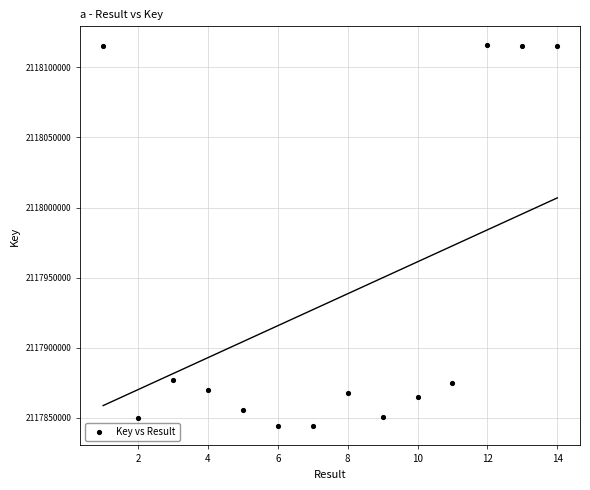

What is the range of X values (max minus min)?

13